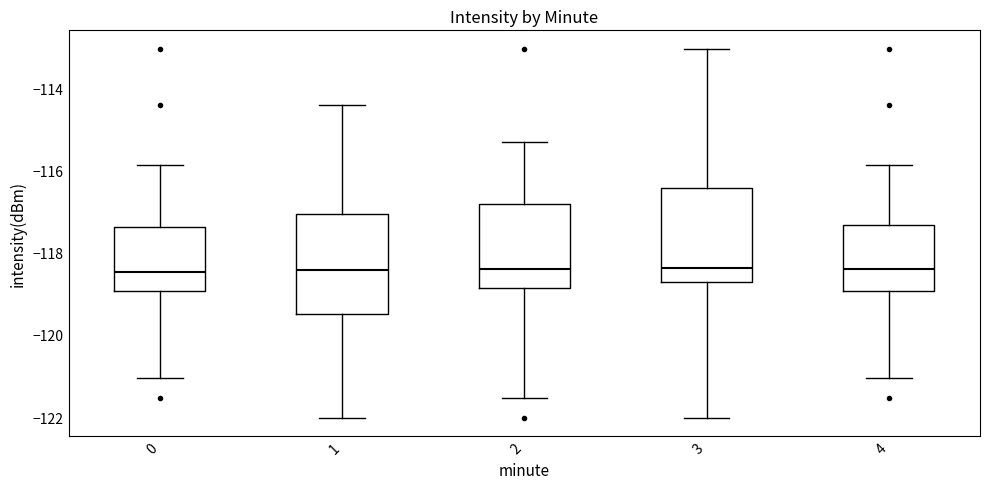

Where does the upper whisker of the box at x = 0 end on the y-axis? The values are not printed on the chart, so give them approximately, as read against the axis.

-115.8